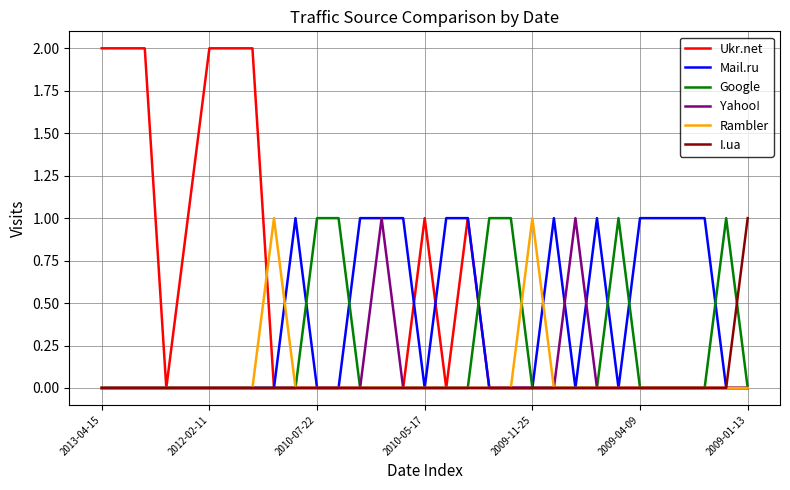

What are all the series names shown in the legend?

Ukr.net, Mail.ru, Google, Yahoo!, Rambler, I.ua